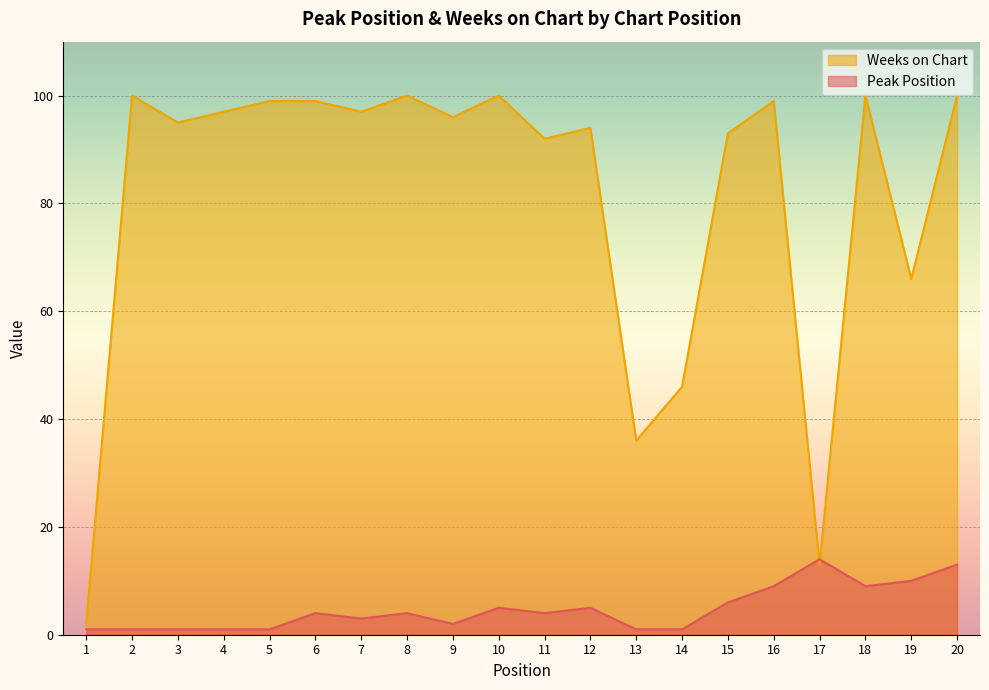

What are all the series names shown in the legend?

Weeks on Chart, Peak Position